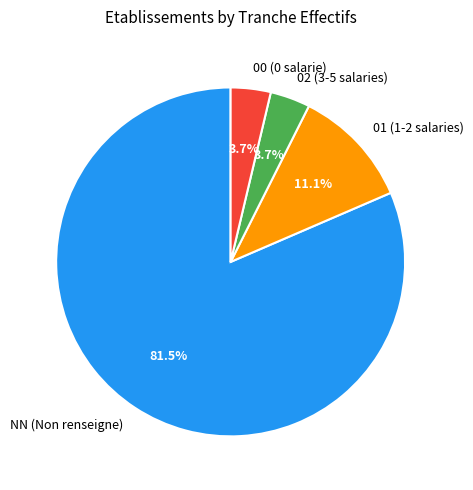

Does 02 represent more than half of the total?

No